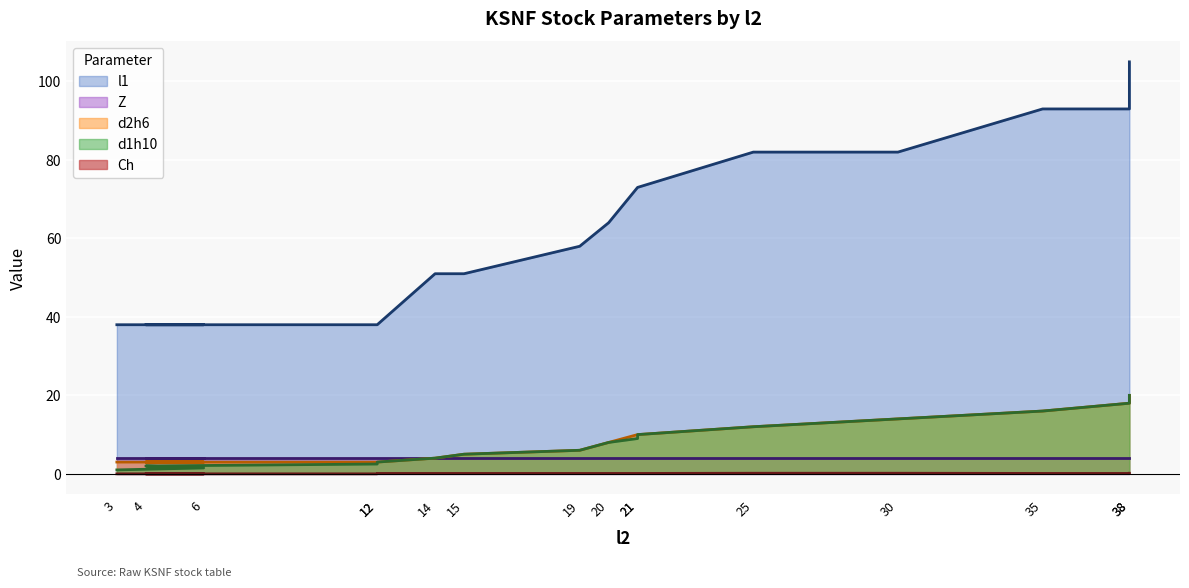

Read the d2h6 value at 35.

16.0